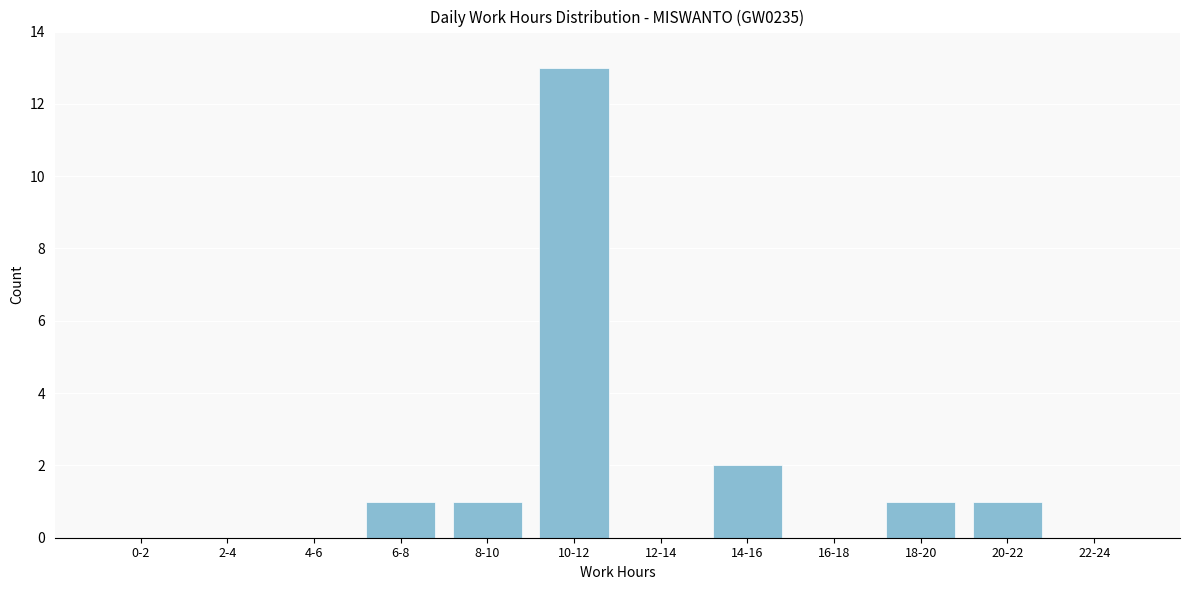

Reading right to left, extract all data points from this chart.

22-24=0	20-22=1	18-20=1	16-18=0	14-16=2	12-14=0	10-12=13	8-10=1	6-8=1	4-6=0	2-4=0	0-2=0